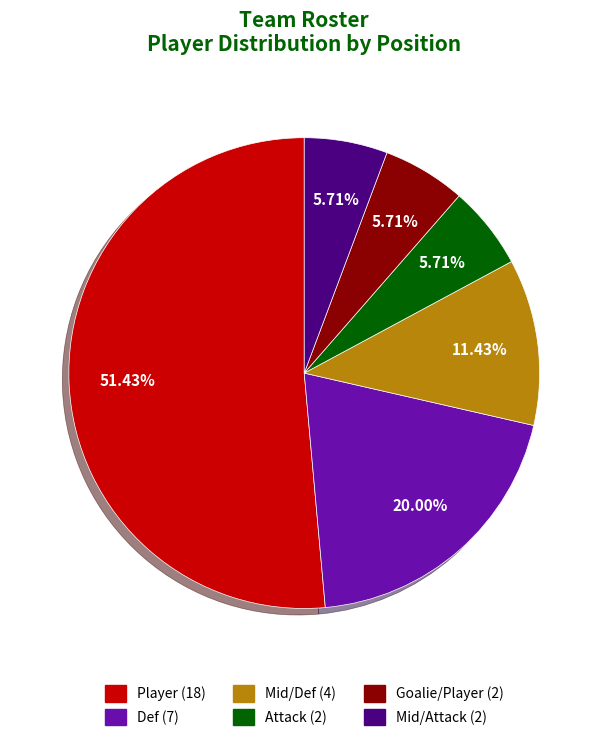

Which category has the biggest portion of the pie?

Player